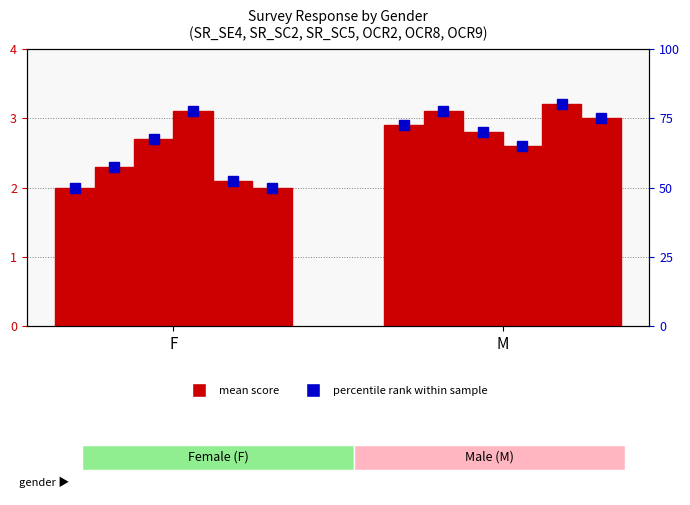

What position from the left is M?

2